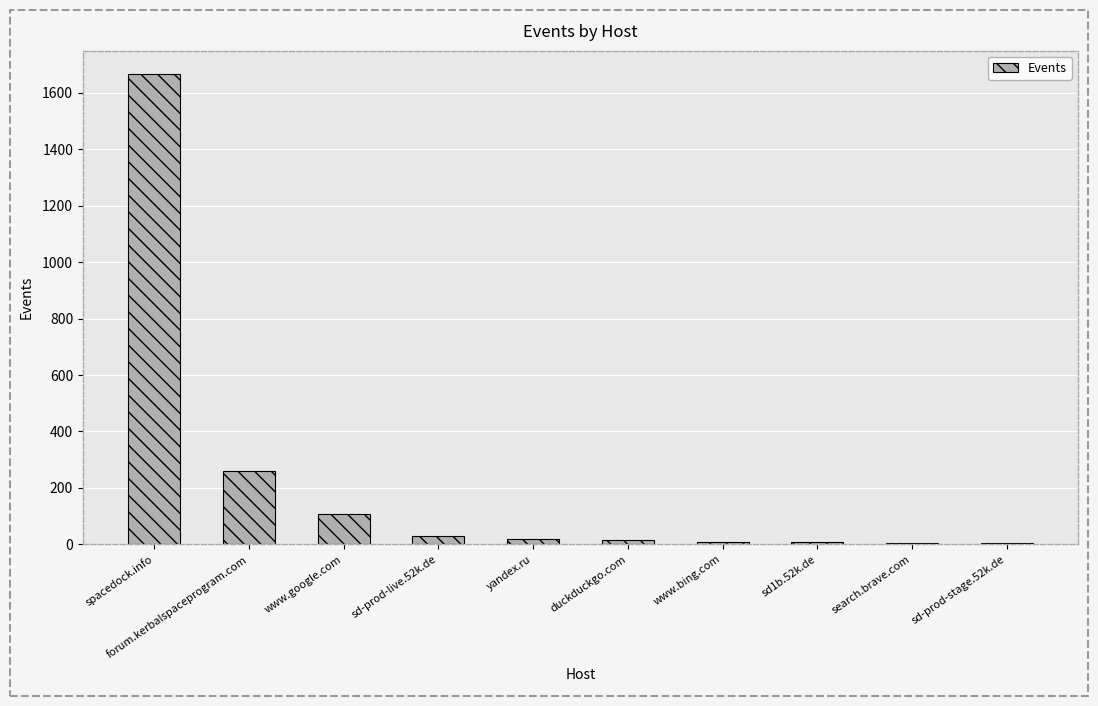

True or false: the data shows 7 at sd1b.52k.de.

True